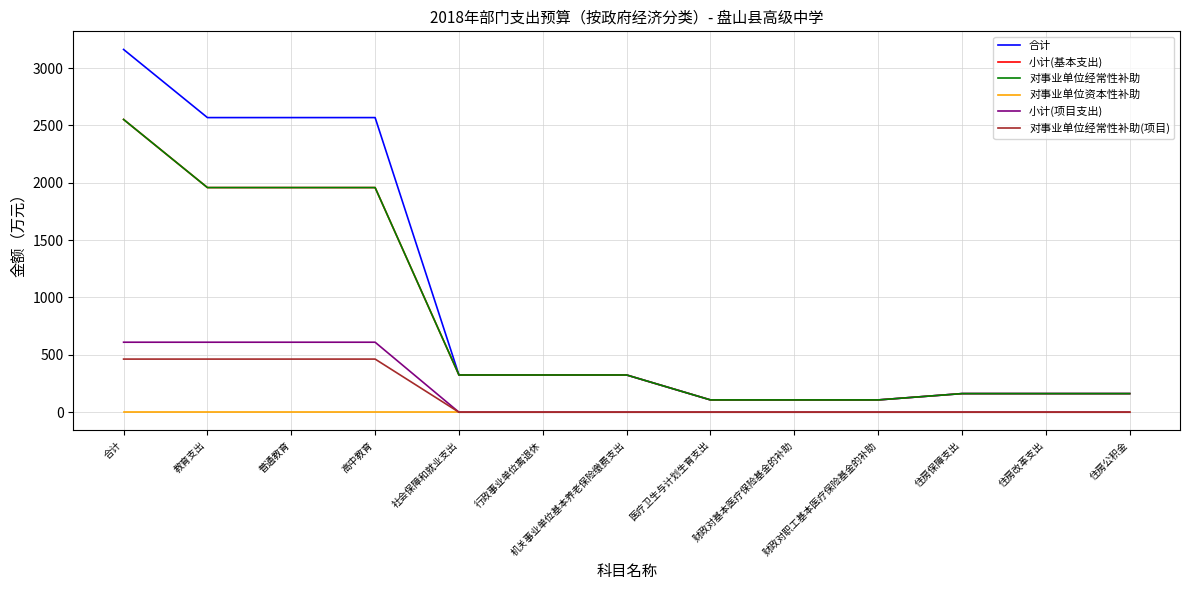

At how many categories does at least one series exceed 453?

4